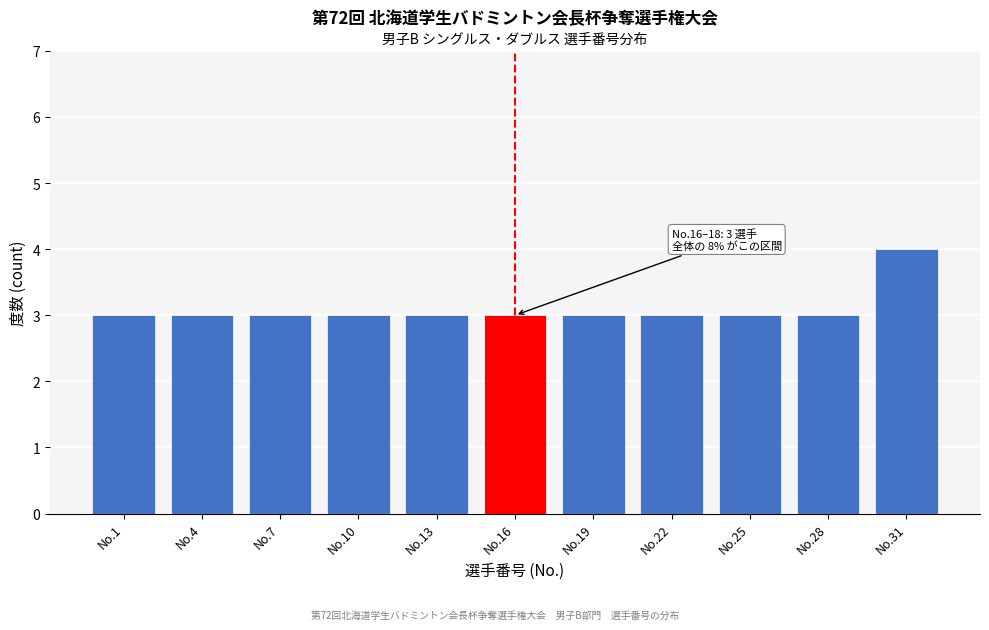

Reading left to right, extract all data points from this chart.

No.1=3	No.4=3	No.7=3	No.10=3	No.13=3	No.16=3	No.19=3	No.22=3	No.25=3	No.28=3	No.31=4